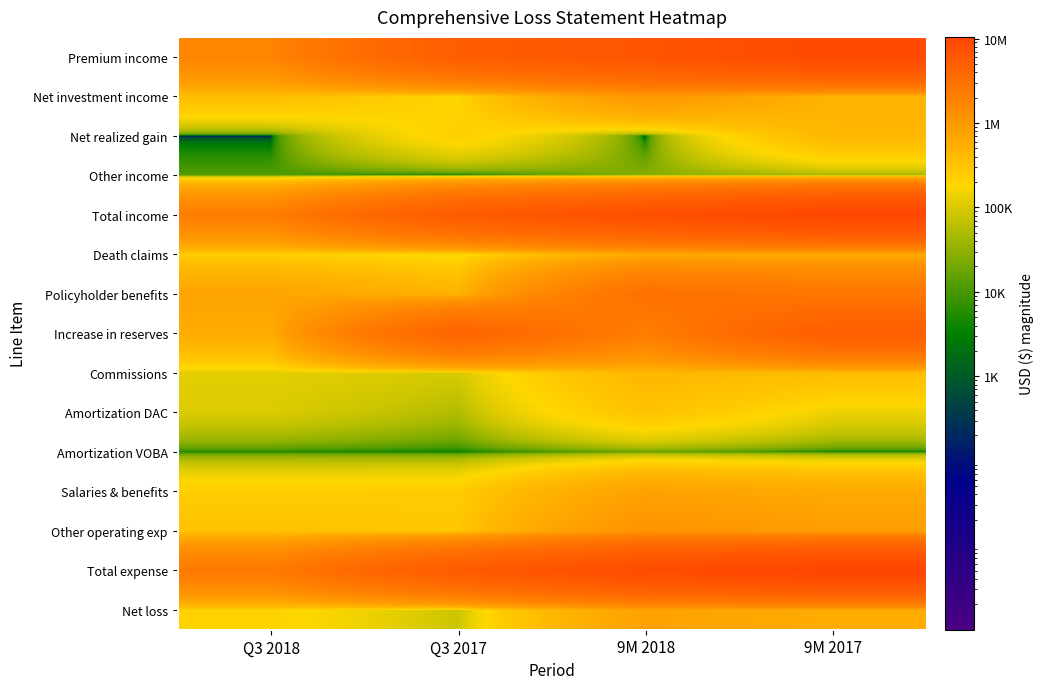

Reading left to right, what are all the values shown in this chart?

Premium income: Q3 2018=1776623	Q3 2017=5169638	9M 2018=6651103	9M 2017=8902208
Net investment income: Q3 2018=370207	Q3 2017=189028	9M 2018=1047330	9M 2017=485147
Net realized gain: Q3 2018=1	Q3 2017=226890	9M 2018=327	9M 2017=435392
Other income: Q3 2018=11654	Q3 2017=1201	9M 2018=27648	9M 2017=40656
Total income: Q3 2018=2158484	Q3 2017=5586757	9M 2018=7725754	9M 2017=9863403
Death claims: Q3 2018=228994	Q3 2017=152234	9M 2018=633206	9M 2017=624864
Policyholder benefits: Q3 2018=740579	Q3 2017=479965	9M 2018=3056358	9M 2017=2609324
Increase in reserves: Q3 2018=604647	Q3 2017=4357257	9M 2018=2112259	9M 2017=5205124
Commissions: Q3 2018=120413	Q3 2017=97151	9M 2018=440391	9M 2017=362585
Amortization DAC: Q3 2018=103246	Q3 2017=52484	9M 2018=313860	9M 2017=136709
Amortization VOBA: Q3 2018=5076	Q3 2017=3384	9M 2018=15228	9M 2017=3384
Salaries & benefits: Q3 2018=238612	Q3 2017=244143	9M 2018=781952	9M 2017=627286
Other operating exp: Q3 2018=320804	Q3 2017=278795	9M 2018=1155973	9M 2017=887230
Total expense: Q3 2018=2362371	Q3 2017=5665413	9M 2018=8509227	9M 2017=10456506
Net loss: Q3 2018=203887	Q3 2017=78656	9M 2018=783473	9M 2017=593103